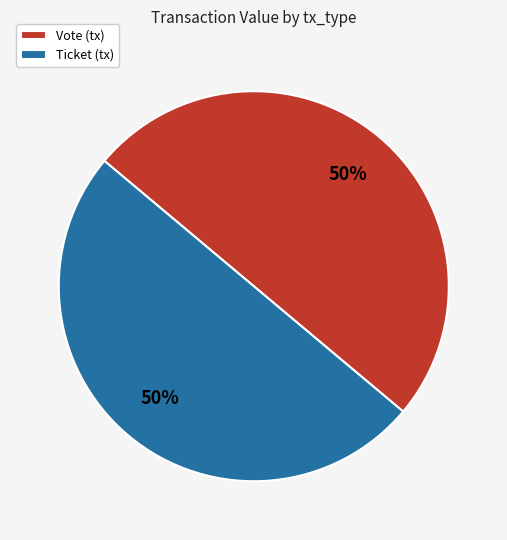

Is the sum of Vote and Ticket greater than half?

Yes